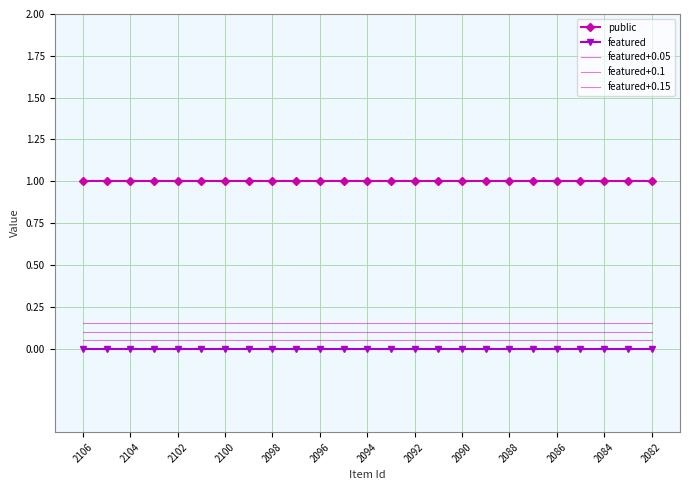

Which series has the largest range (max minus min)?

public